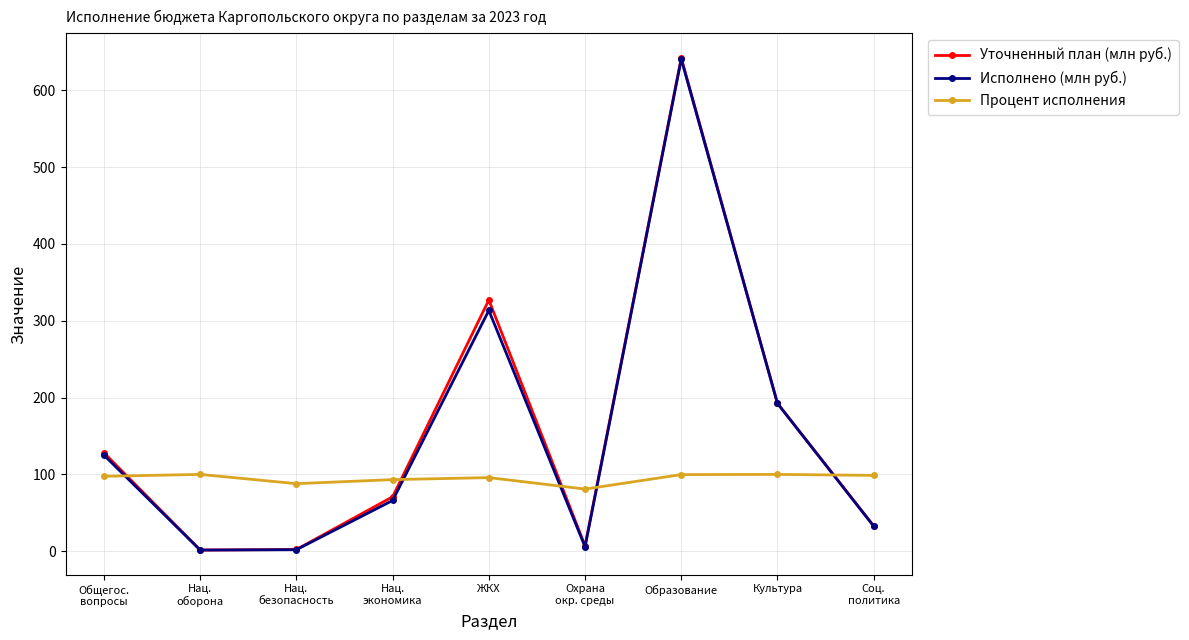

Count the number of categories in the chart.

9